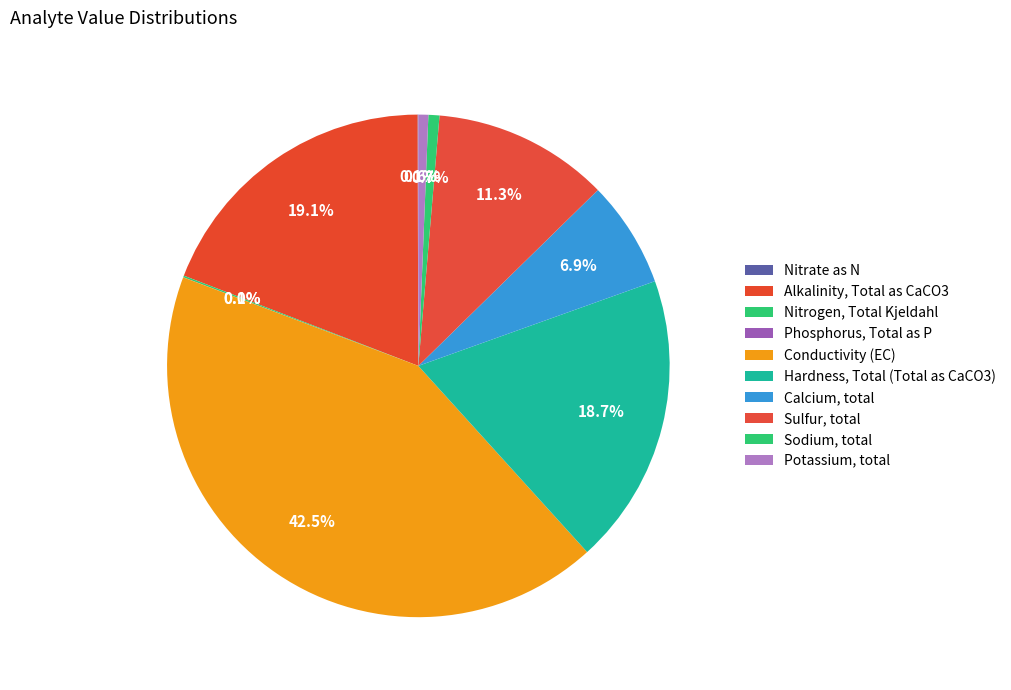

Do Sulfur, total and Phosphorus, Total as P together represent more than half of the pie?

No